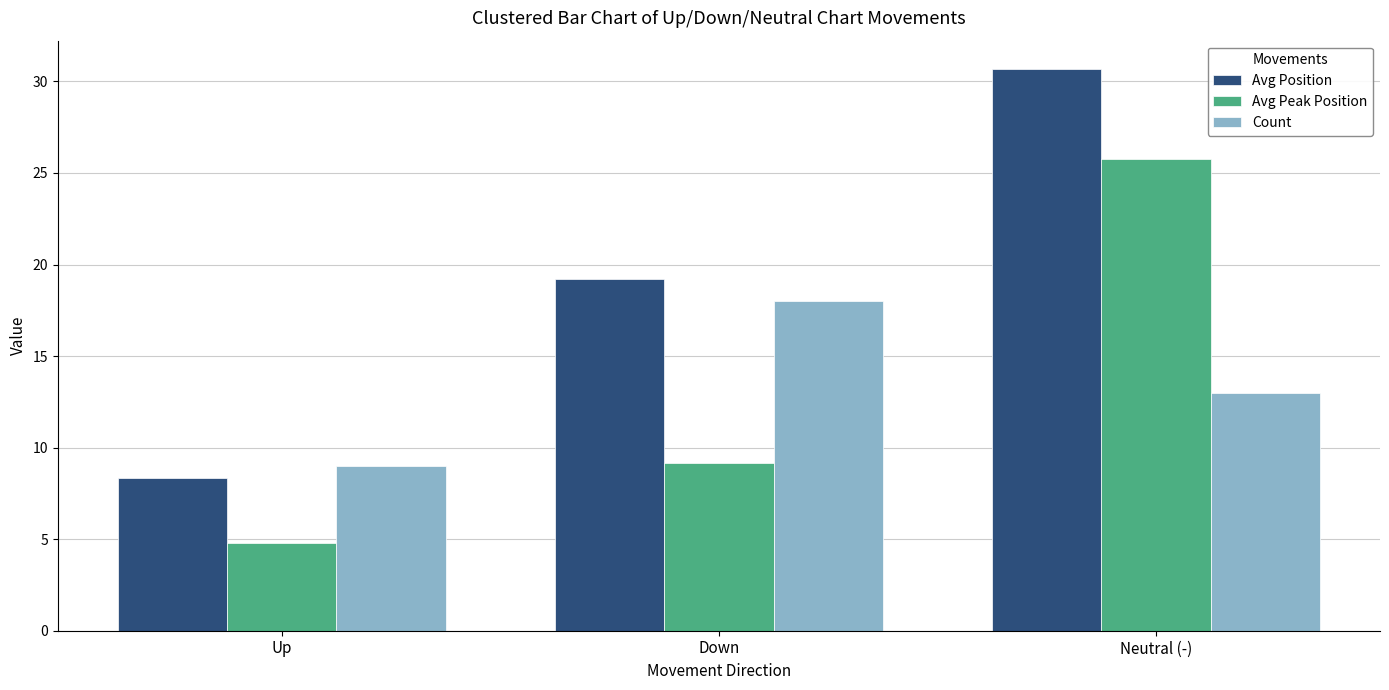

At which label does Count reach its peak?

Down